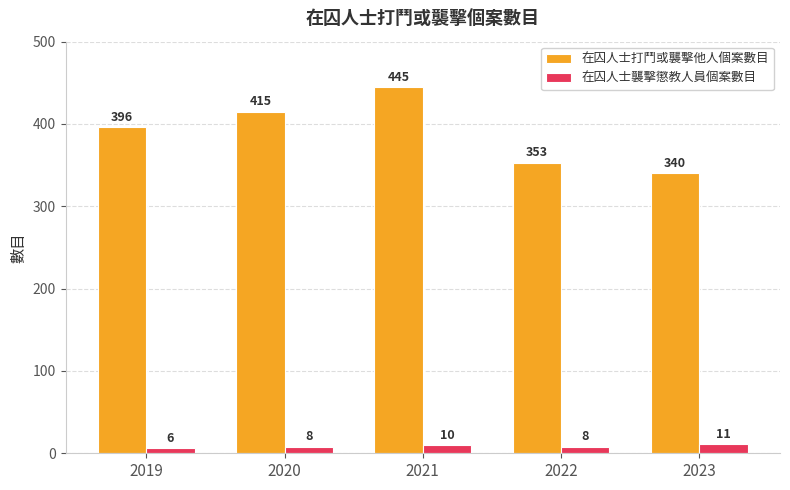

What is the difference between the highest and lowest values at 2023?

329